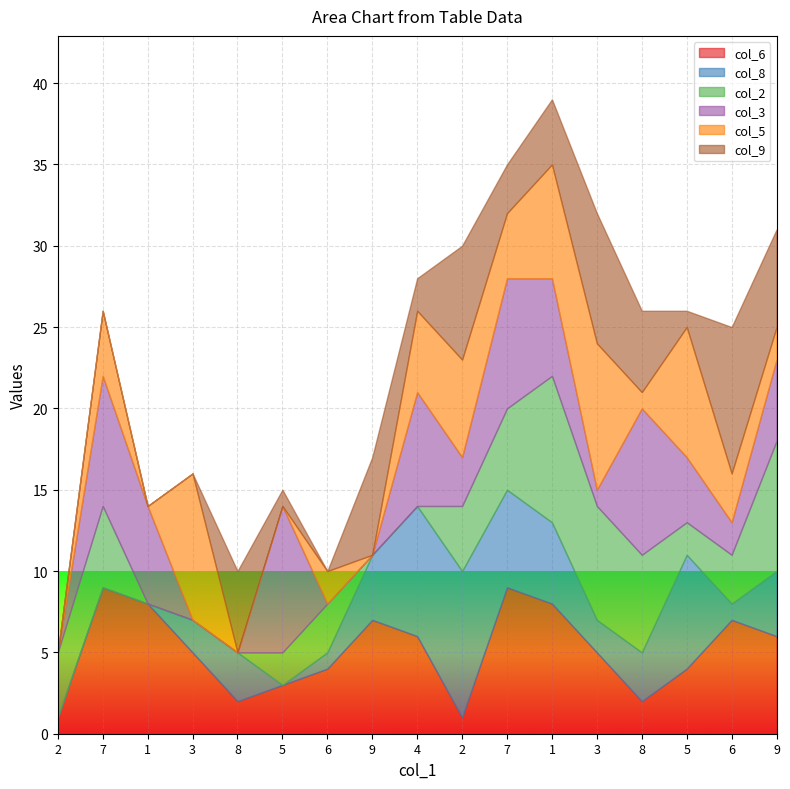

The col_2 series shows 4 at 2. True or false?

True